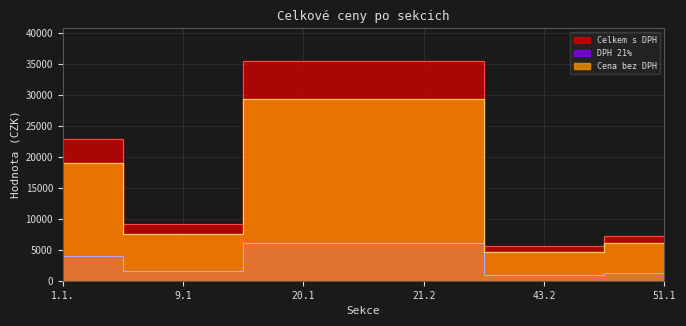

Where is DPH 21% nearest to the value 3566?

1.1.